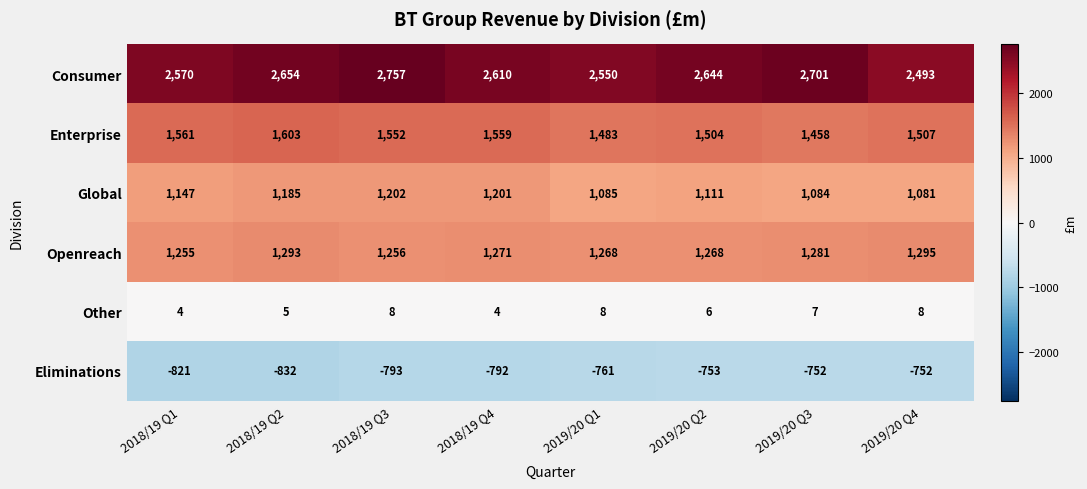

Between 2018/19 Q1 and 2018/19 Q2, which series saw the biggest shift?

Consumer